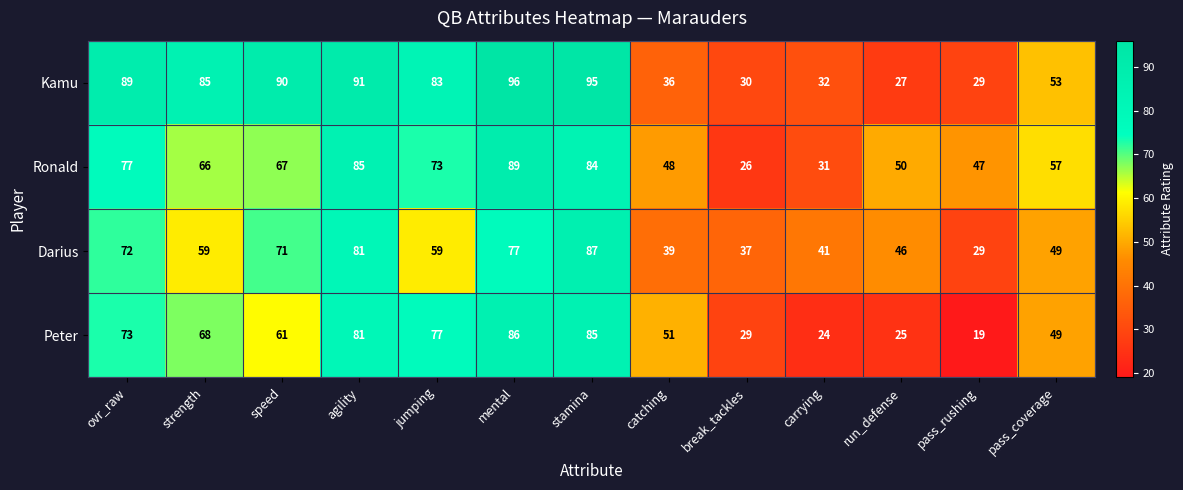

Where does the Darius series first go above 59?

ovr_raw